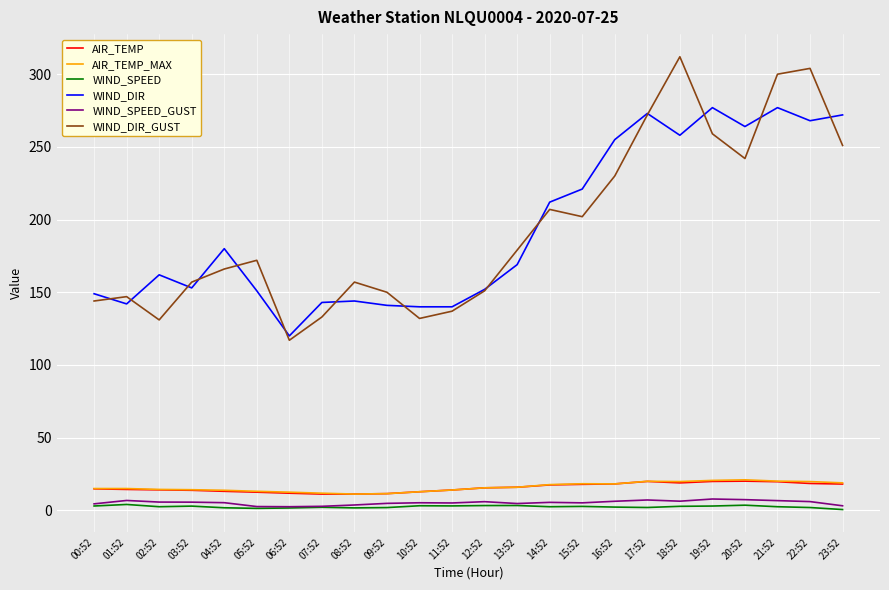

True or false: WIND_SPEED_GUST has more than 1 points higher than both neighbors.

True